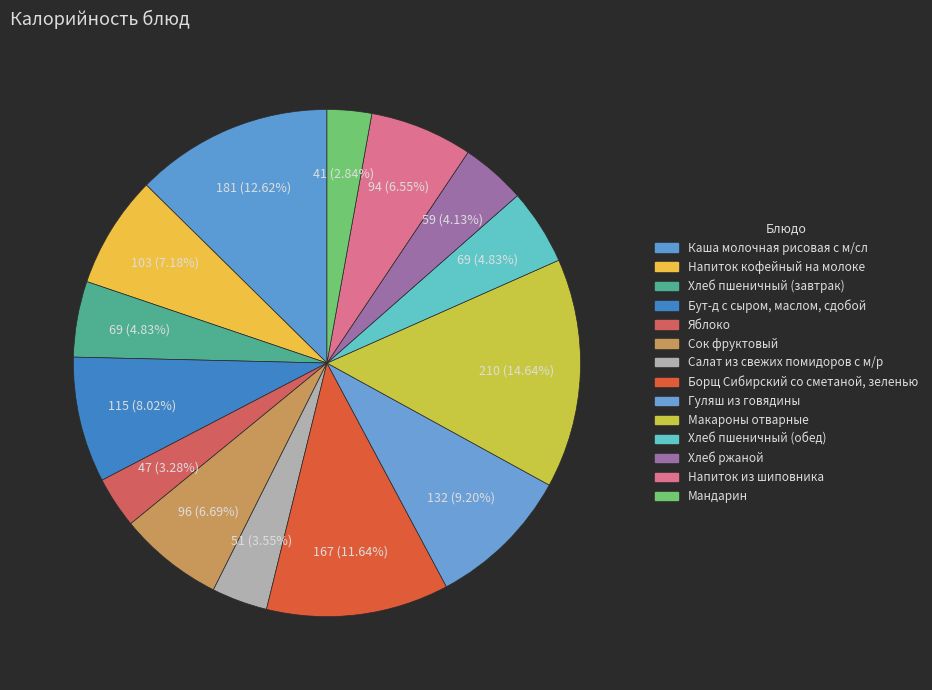

How many segments does this pie chart have?

14